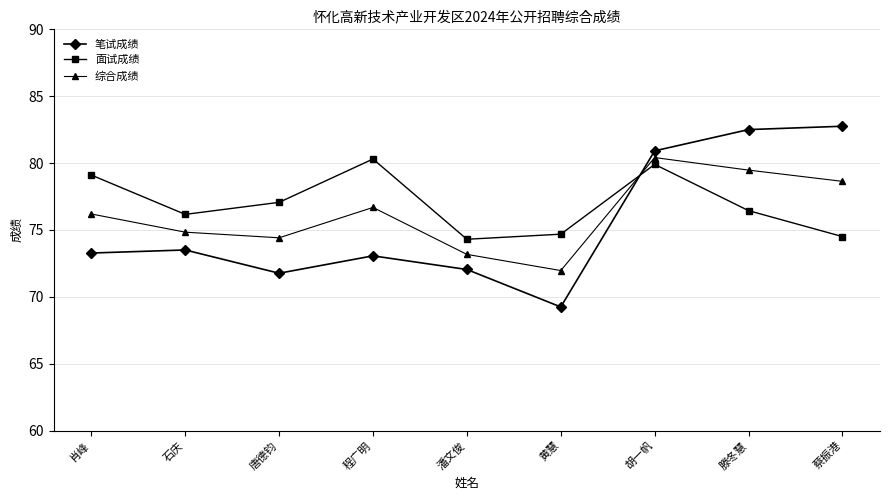

Is this an area chart (filled region under the line)?

No